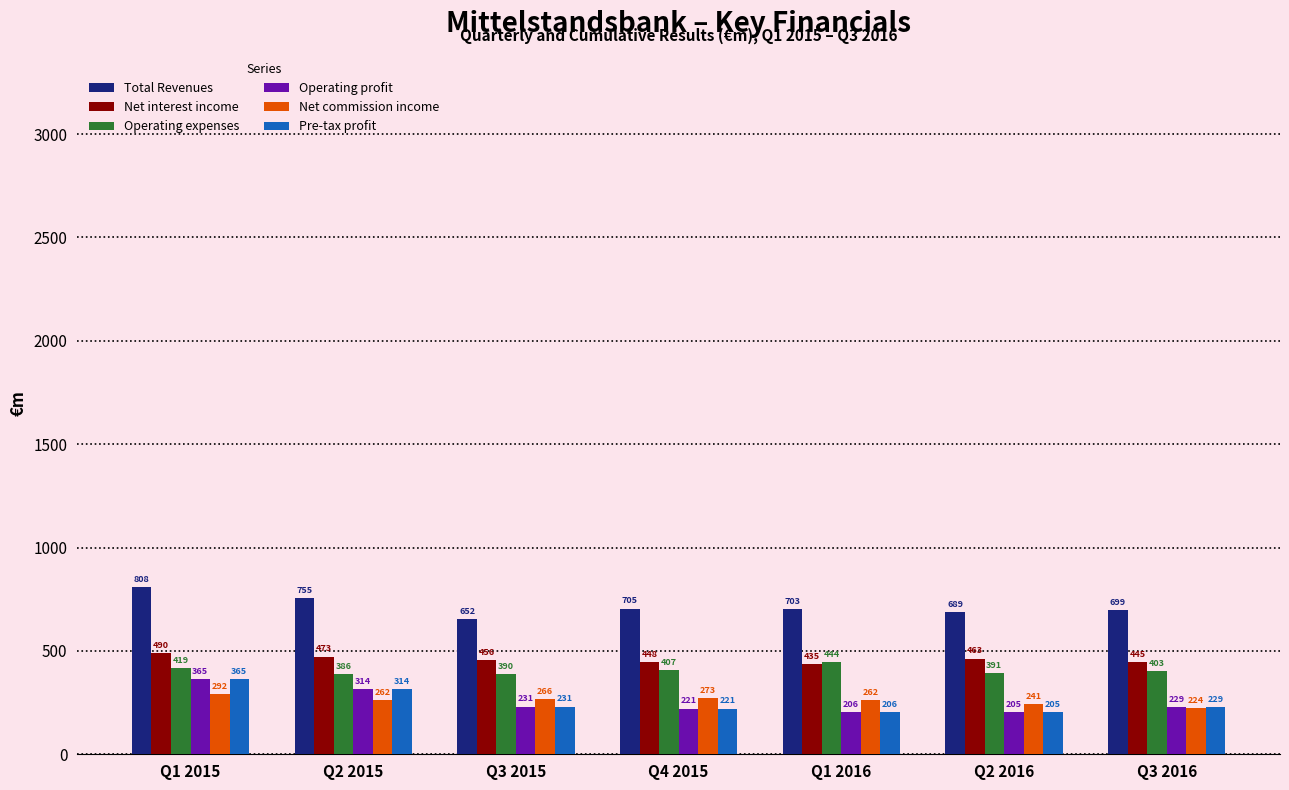

At which label does Net interest income first exceed 456?

Q1 2015